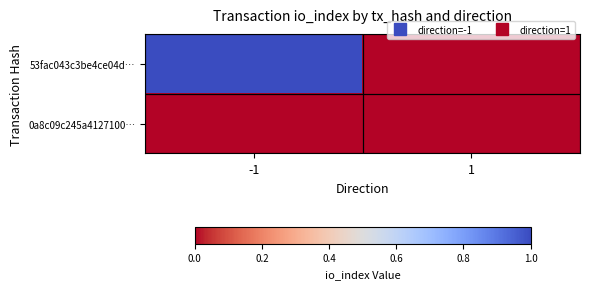

Rank the series by their maximum value, from highest to lowest.

53fac043c3be4ce04d…, 0a8c09c245a4127100…